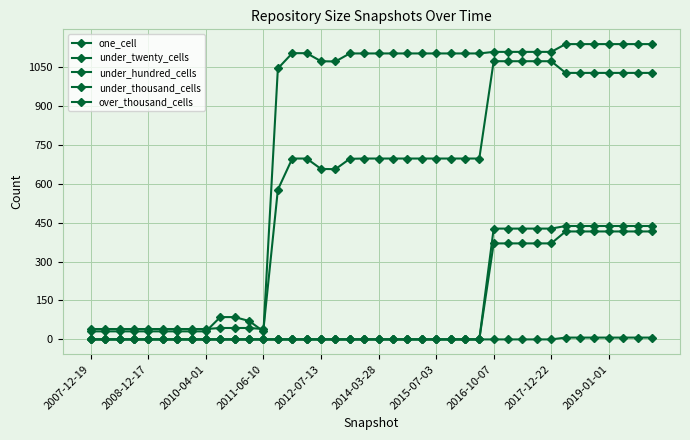

How many lines are shown in the chart?

5